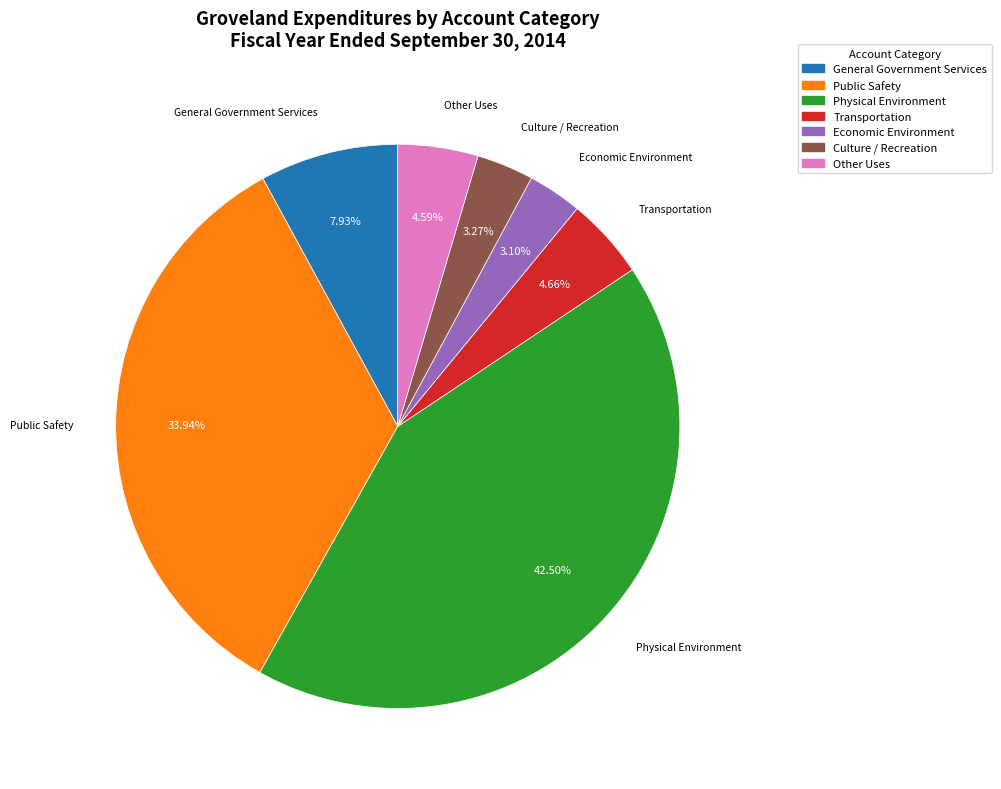

Count the number of slices in the pie.

7